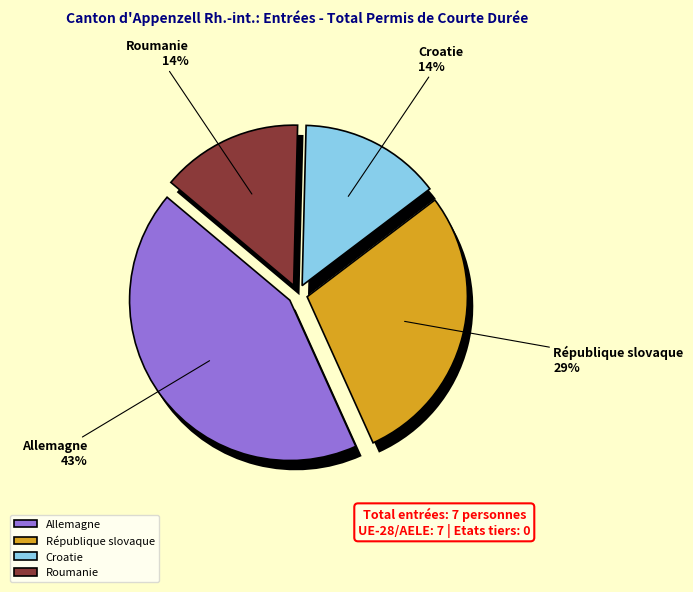

True or false: Roumanie accounts for 2% of the total.

False